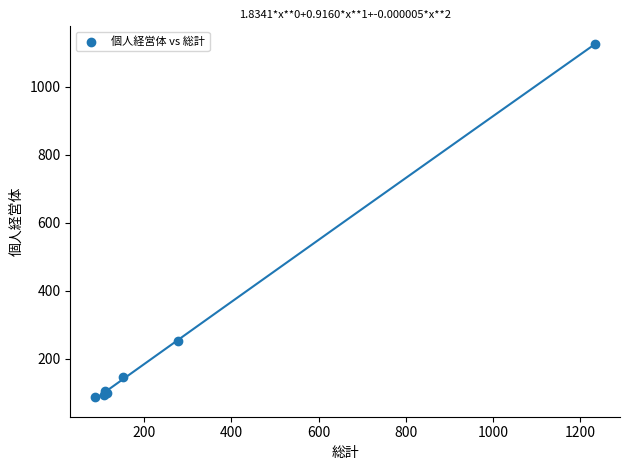

What Y value in the scatter plot is closest to 606?

254